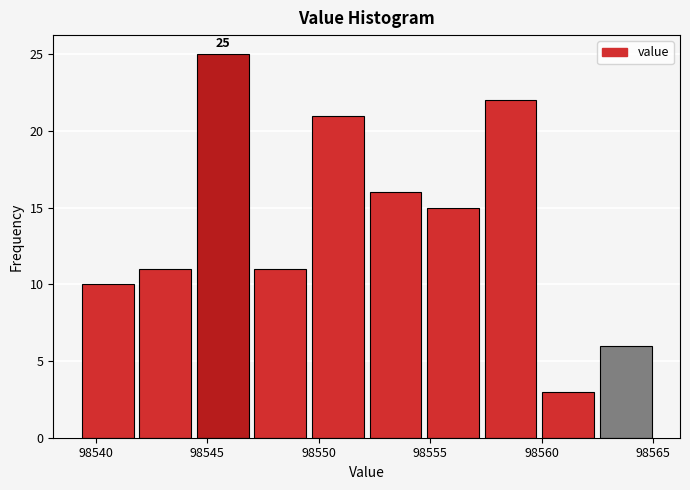

Over which range of the x-axis is the bar tallest?

98544.5 to 98547.0